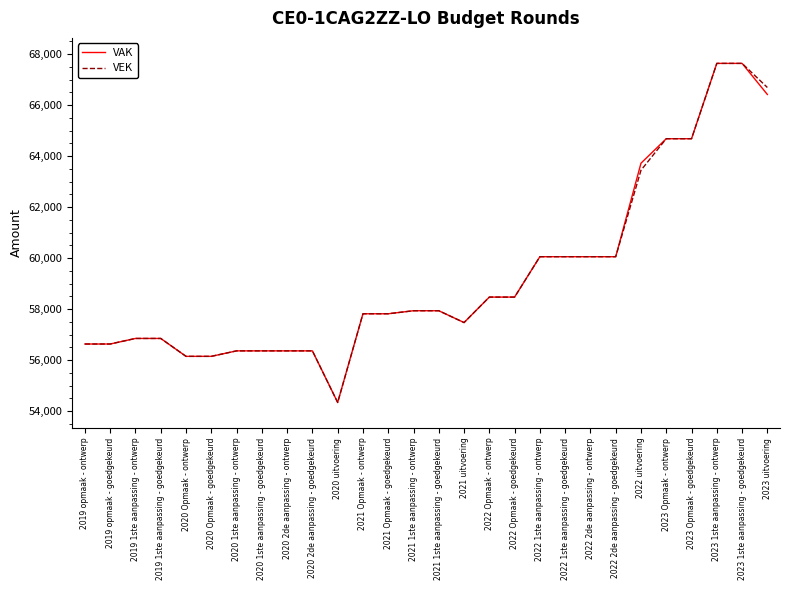

What is the sum of the VAK values at 2022 Opmaak - ontwerp and 2021 Opmaak - goedgekeurd?

116296